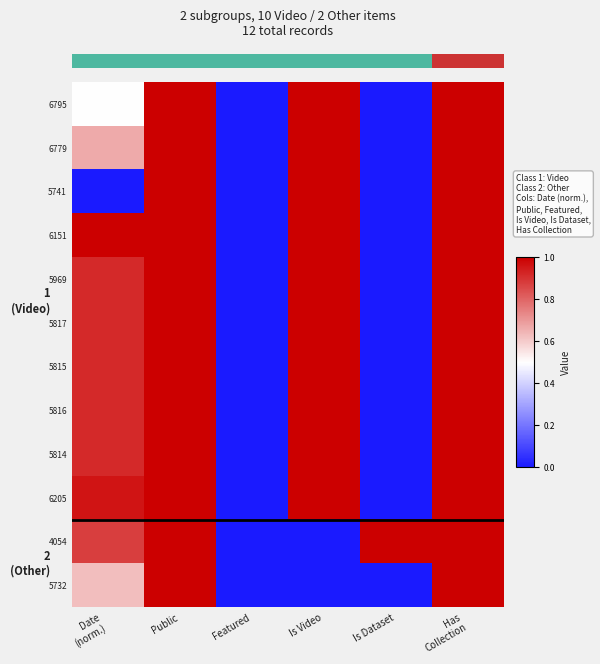

Is it true that 6151 equals -0.5 at Is Dataset?

False